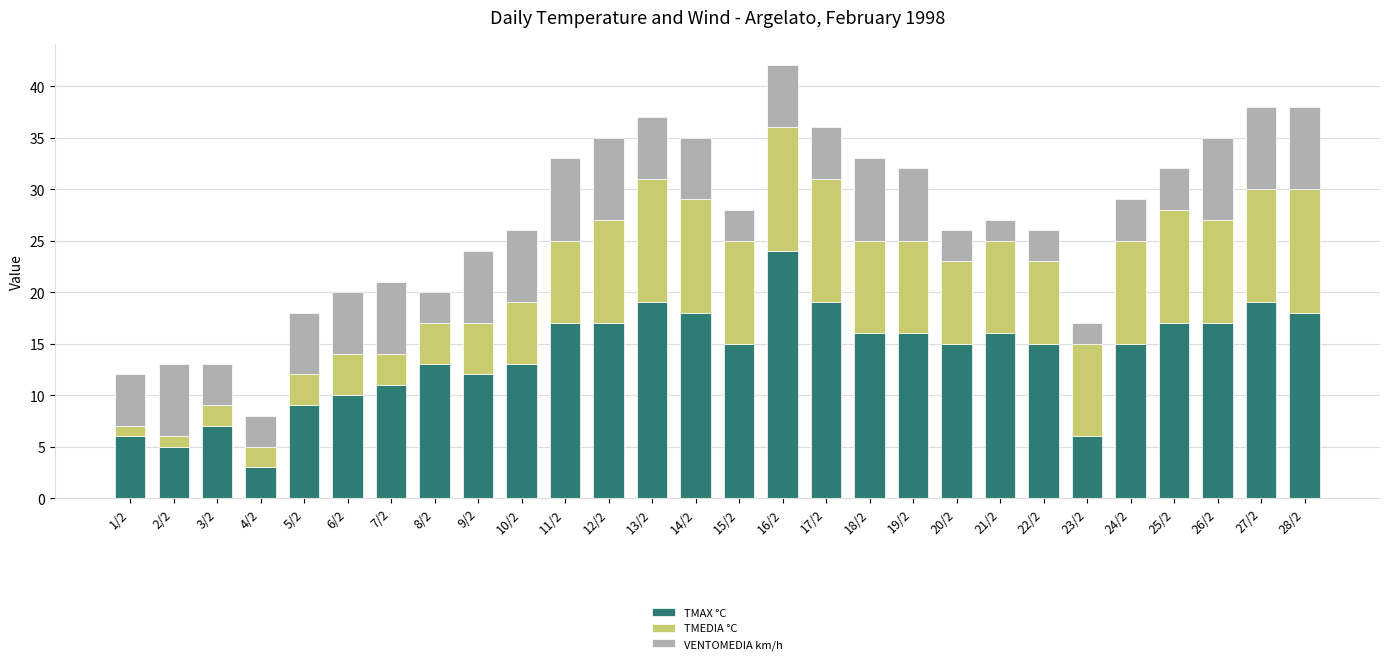

At which label does TMAX °C reach its minimum?

4/2